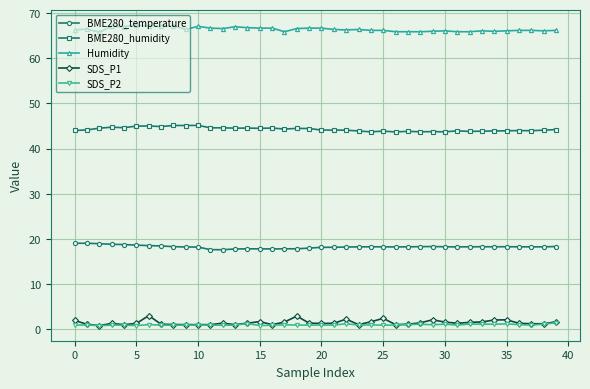

What is the greatest value displayed?

67.4